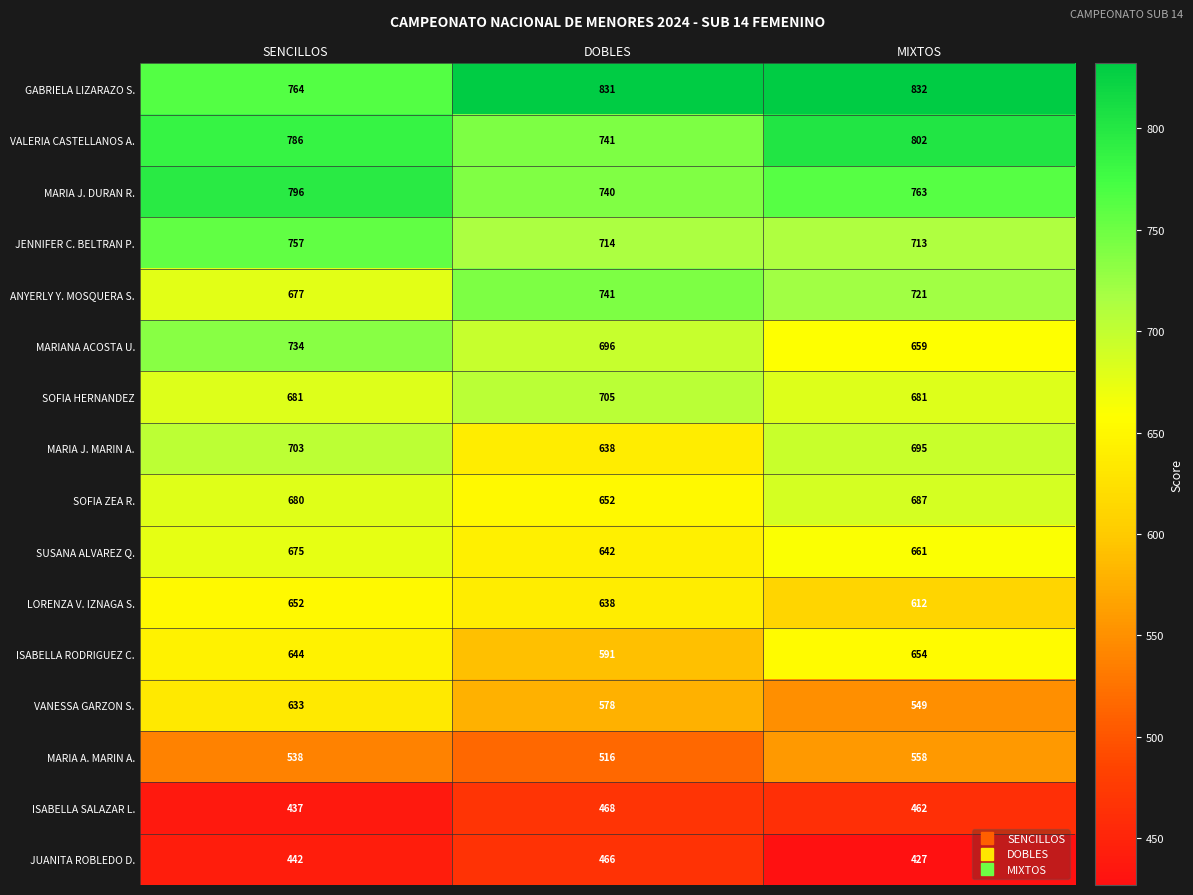

Which series has the largest total across all categories?

GABRIELA LIZARAZO S.